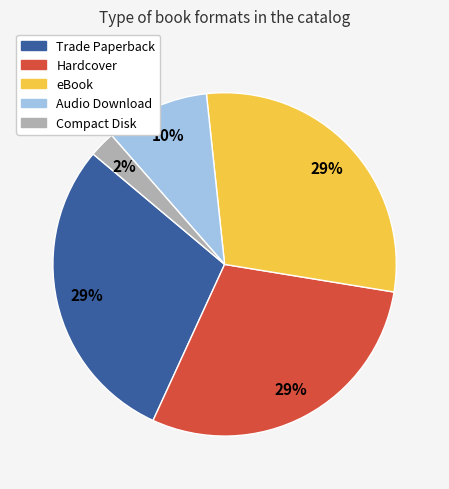

Does any single category account for the majority?

No